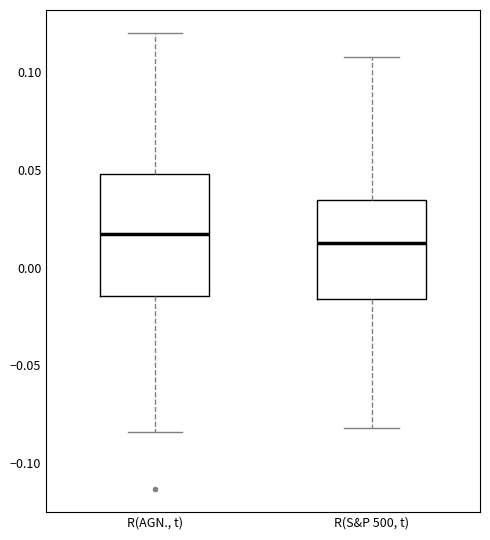

Reading left to right, transcribe this box plot: for each box, give where its median line is, the range the box spans, and where its two whiskers end, as read against the y-axis. The values are not printed on the chart, so give them approximately, as read against the axis.

R(AGN., t): median 0.015, box -0.015 to 0.050, whiskers -0.085 to 0.120
R(S&P 500, t): median 0.015, box -0.015 to 0.035, whiskers -0.080 to 0.110